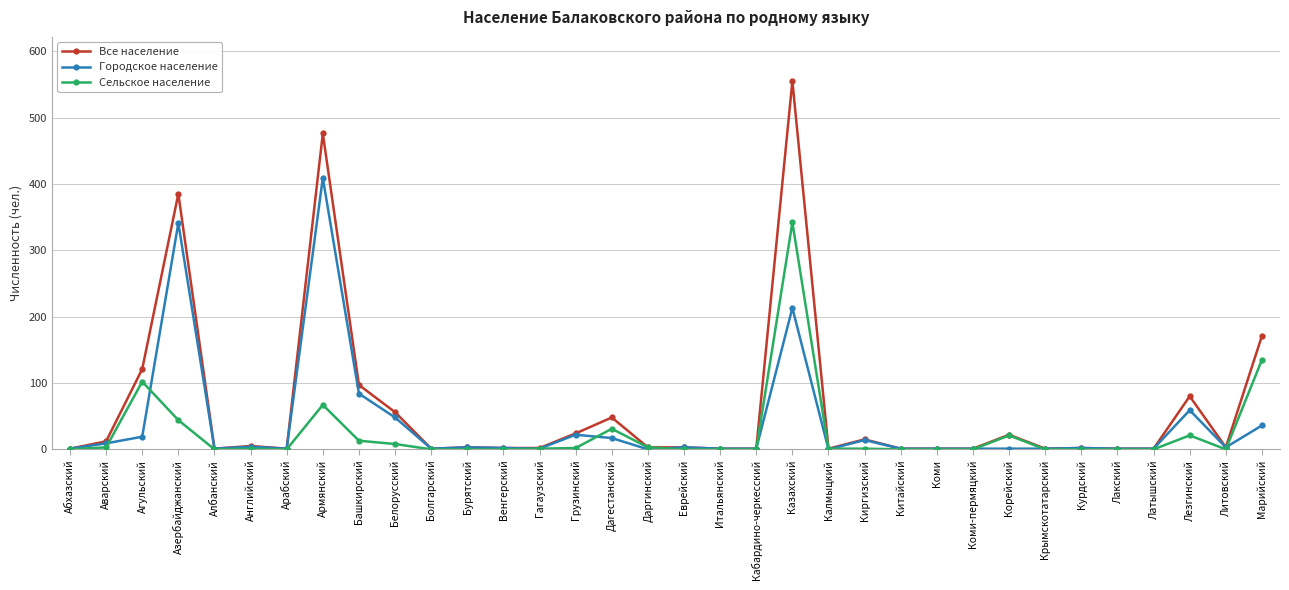

What is the maximum value for Городское население?

409